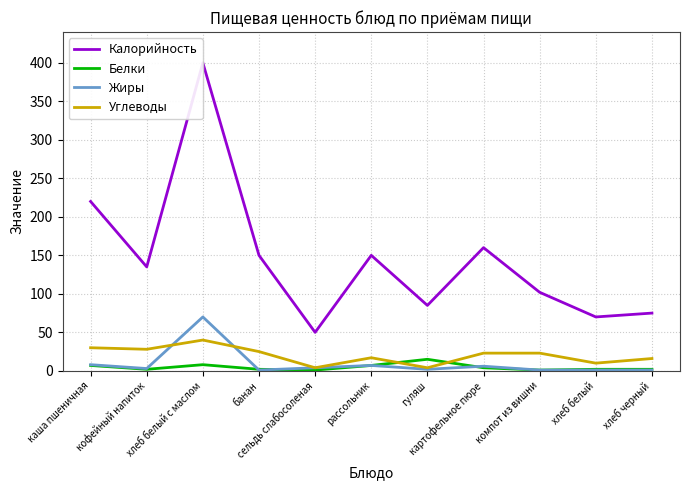

What is the highest value of the Углеводы series?

40